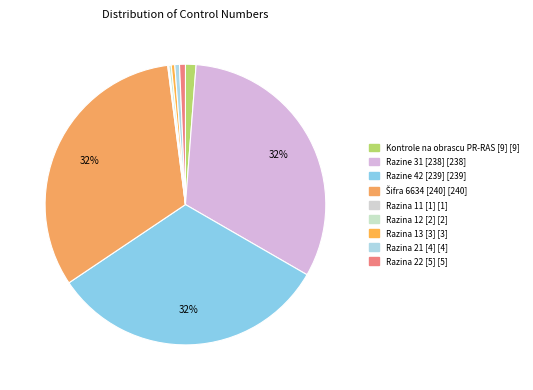

Is there a majority slice in this chart?

No